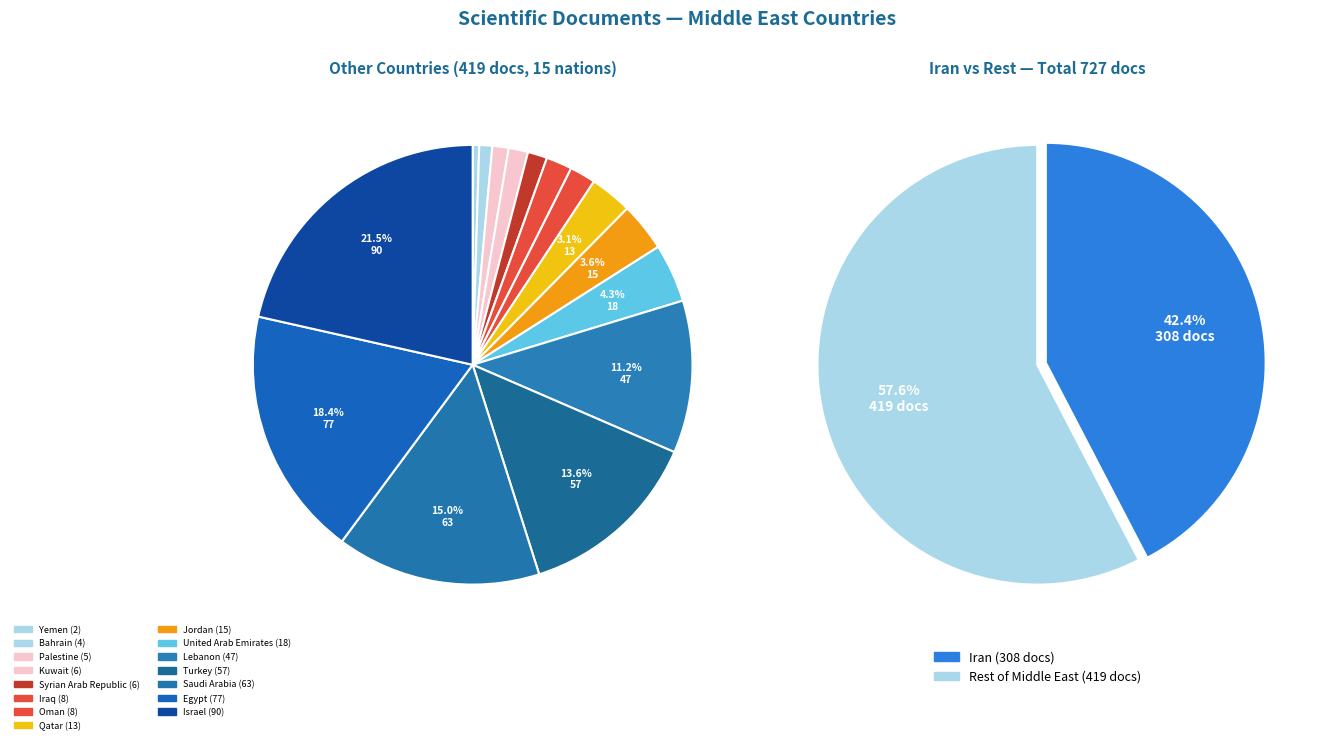

Which slice is the smallest?

Yemen